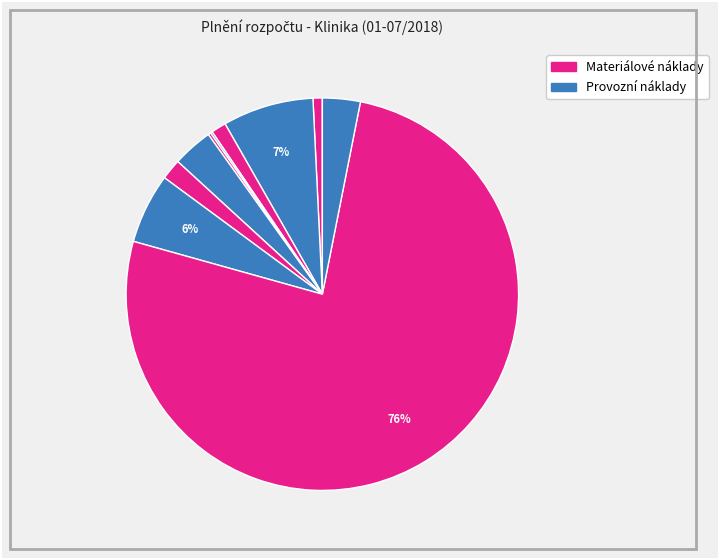

How many slices are in this pie chart?

10